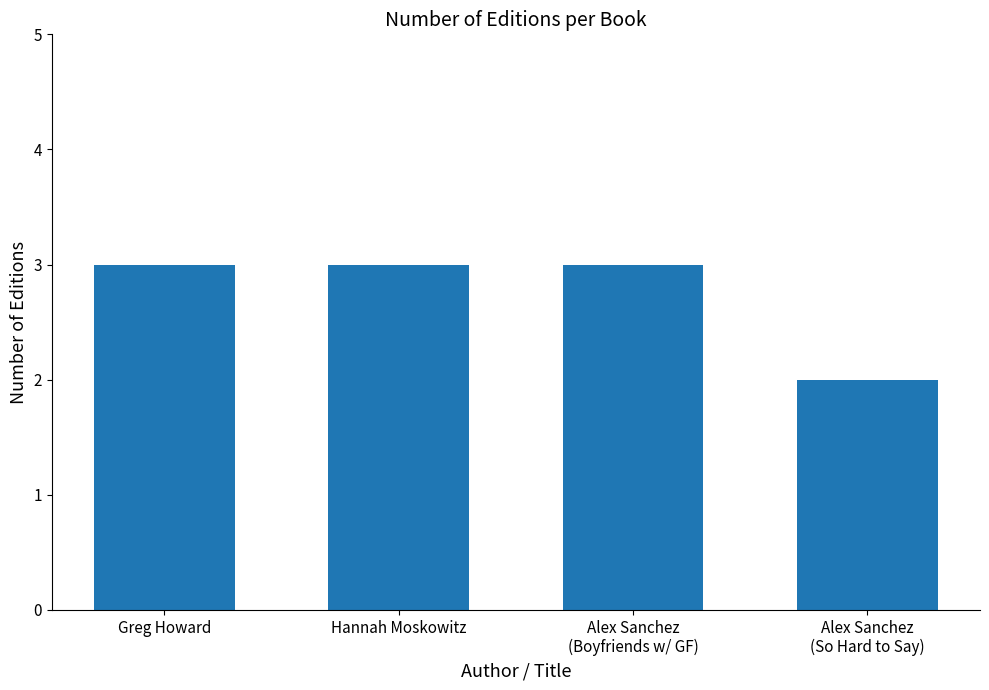

Count the number of data series in this chart.

1